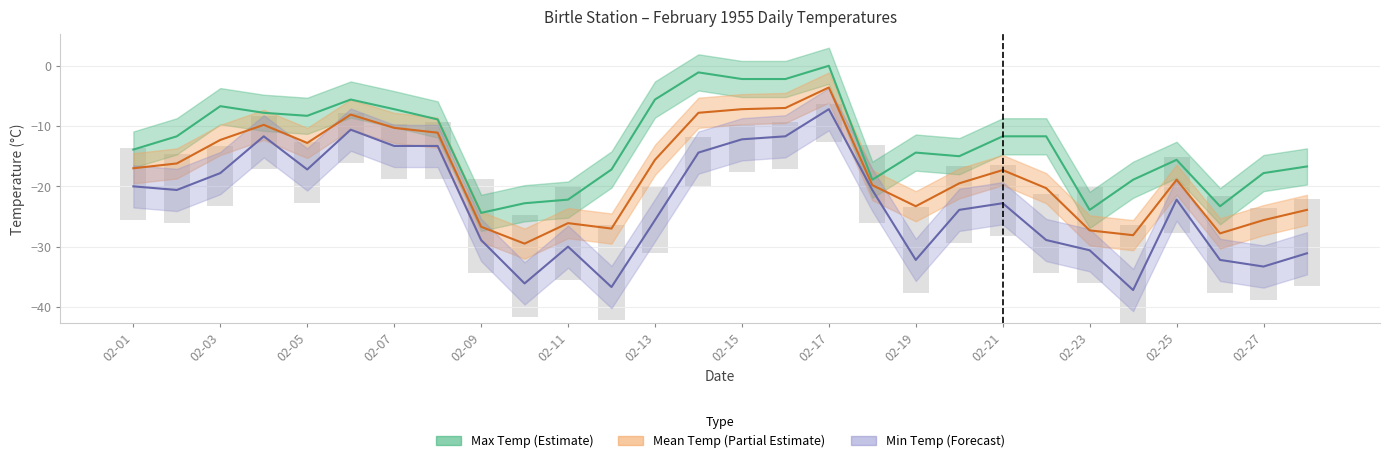

Which series has the largest total across all categories?

Max Temp